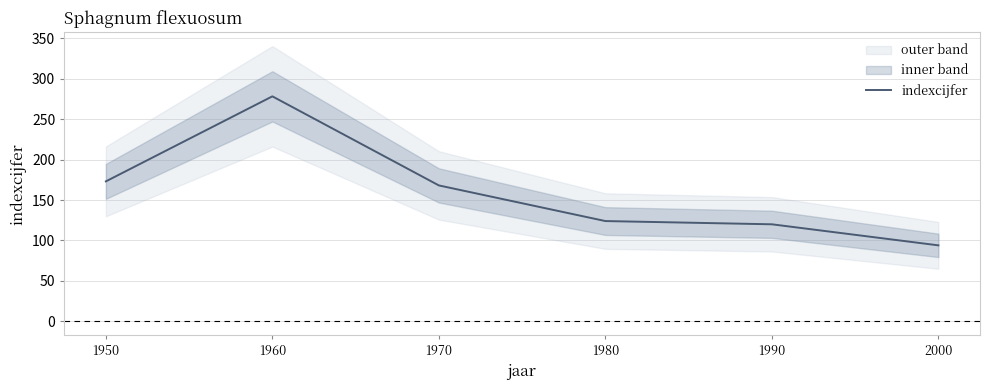

Rank the categories by value from lowest to highest.

2000, 1990, 1980, 1970, 1950, 1960